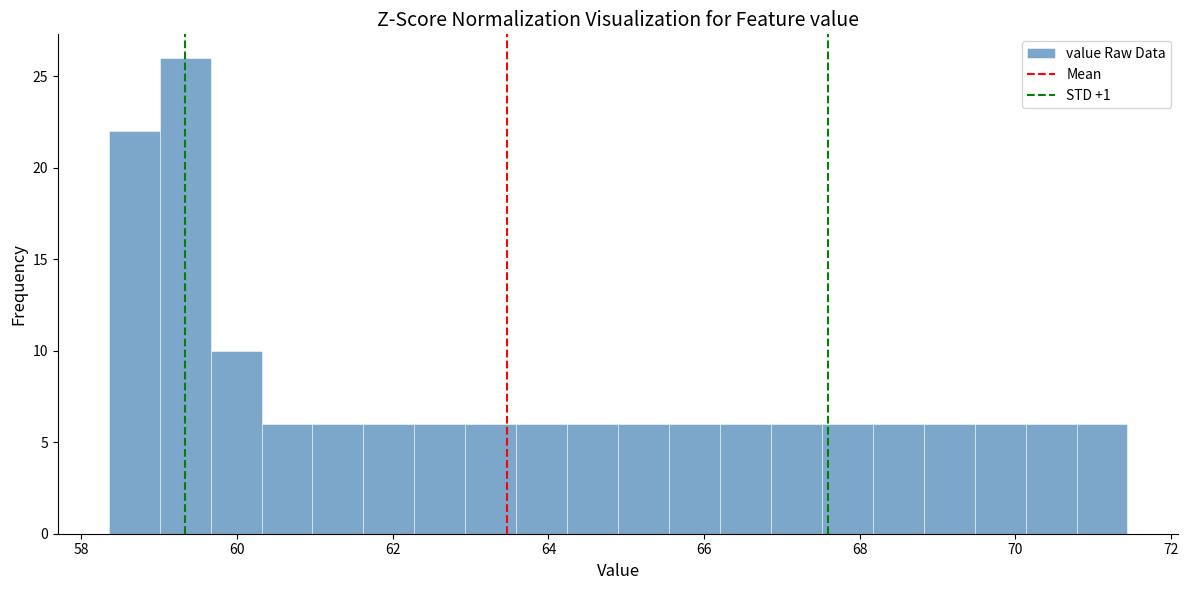

Around what value on the x-axis is the tallest bar? Give the approximate position of its centre, as read against the axis.

59.4